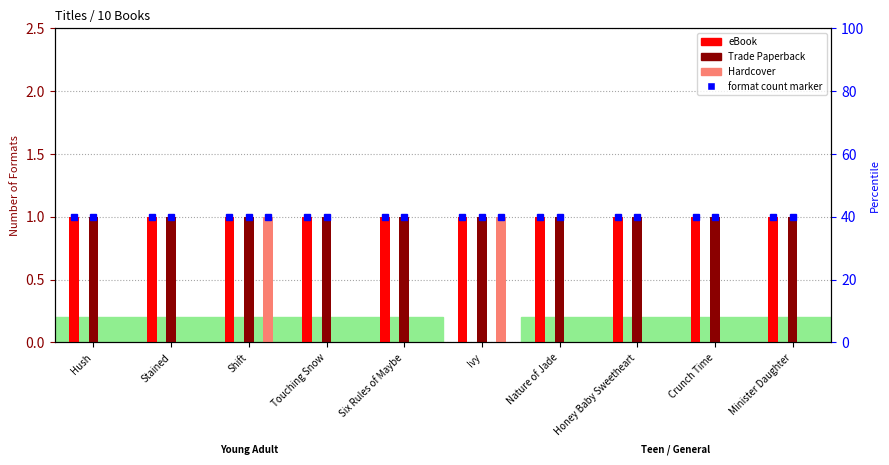

Which series has the largest total across all categories?

eBook